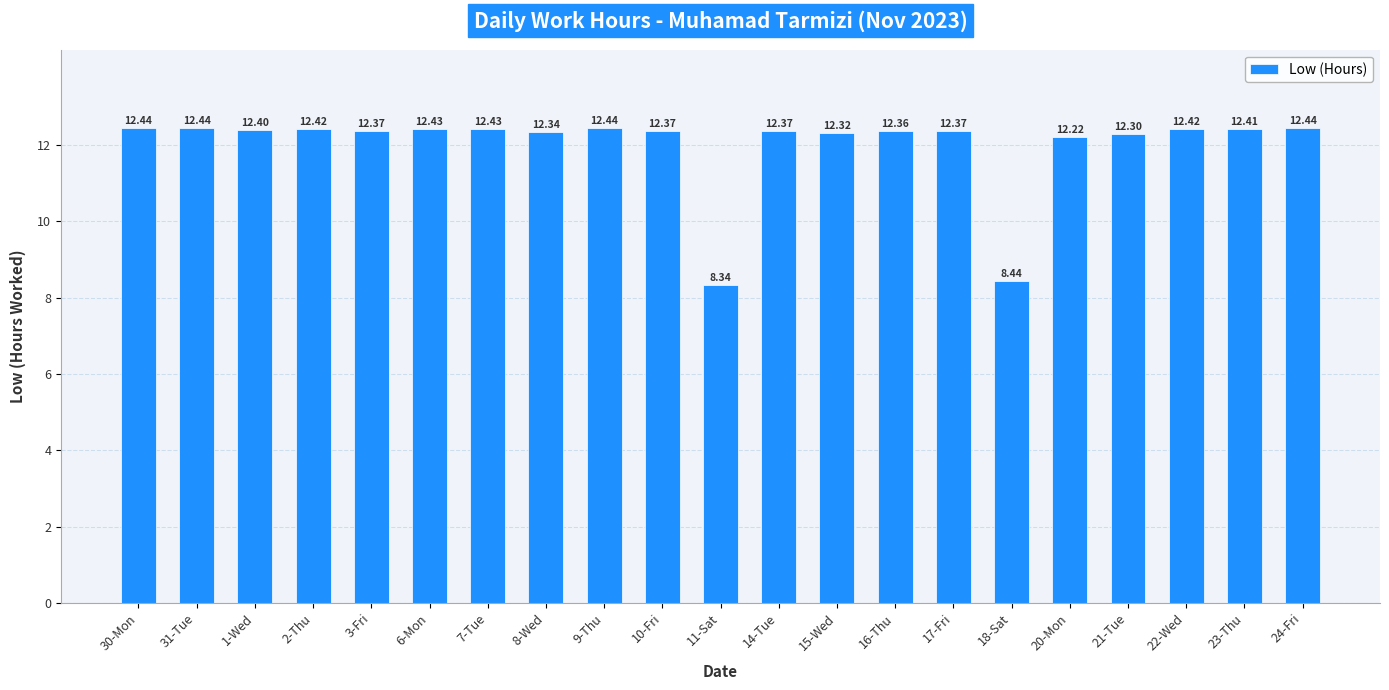

What is the difference between the maximum and minimum values?

4.1